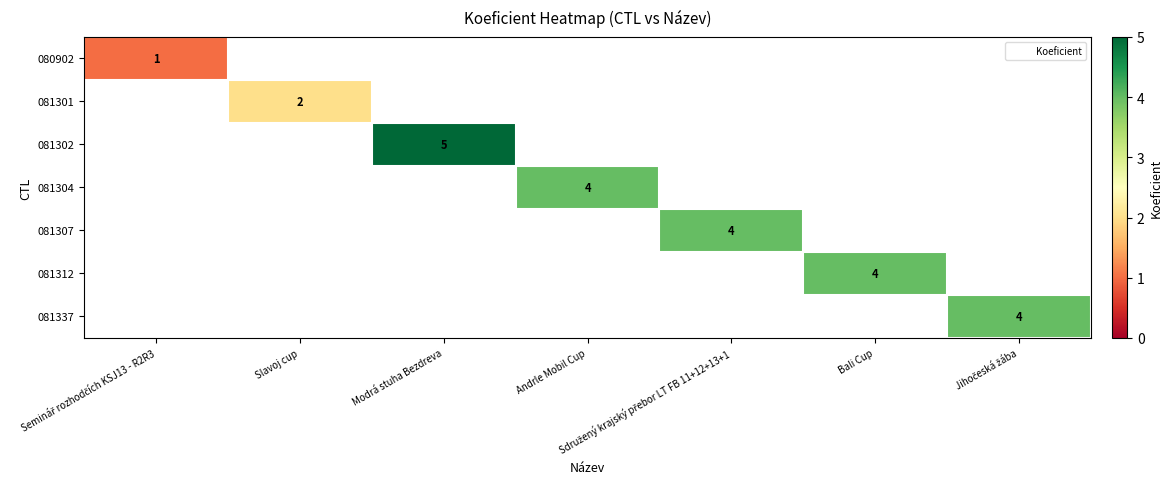

Is it true that 081301 equals 2 at Slavoj cup?

True